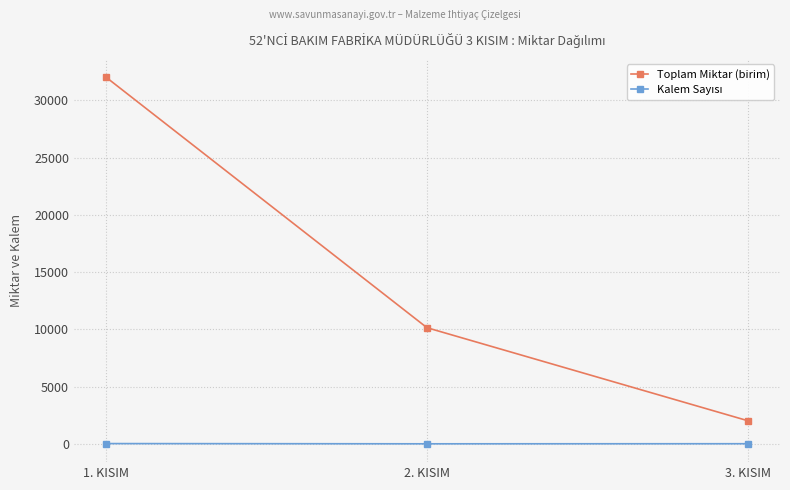

At which category is the sum across all series the highest?

1. KISIM